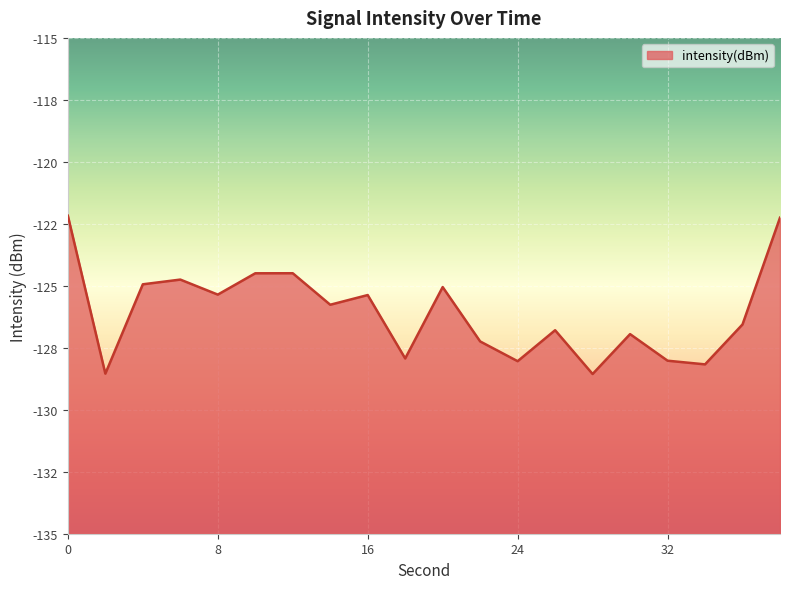

What is the difference between the values at 16 and 38?

3.1